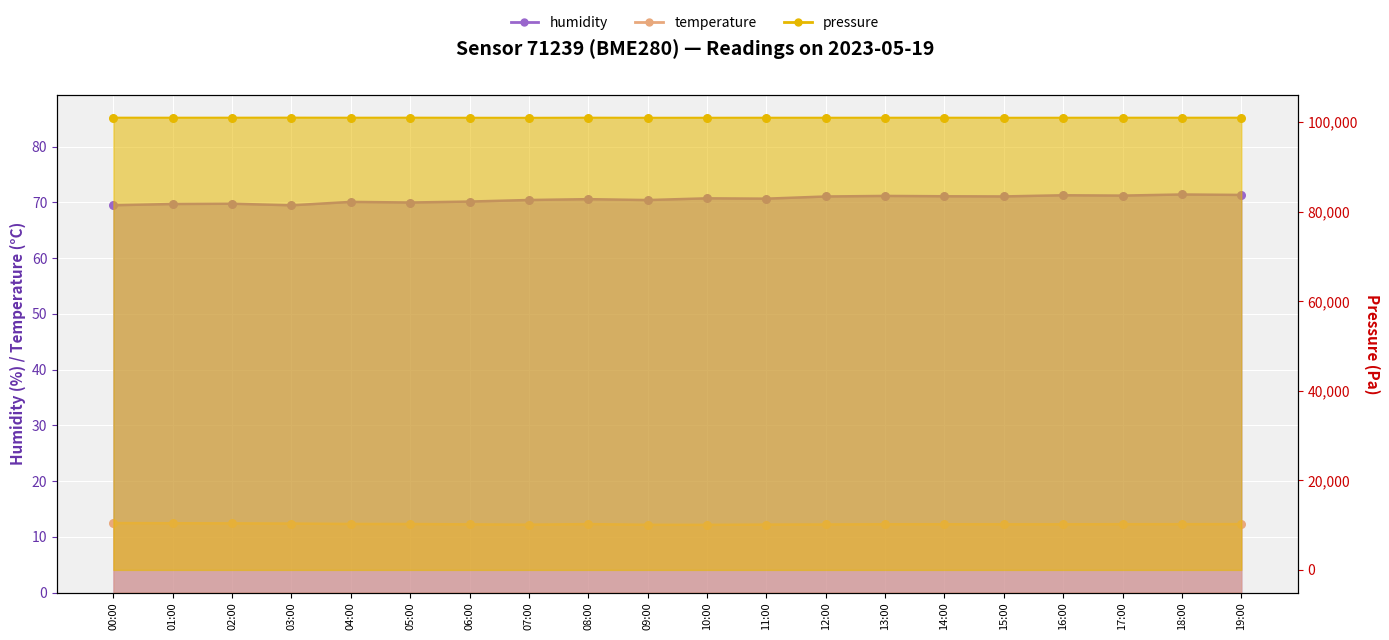

At how many categories does at least one series exceed 77675?

20